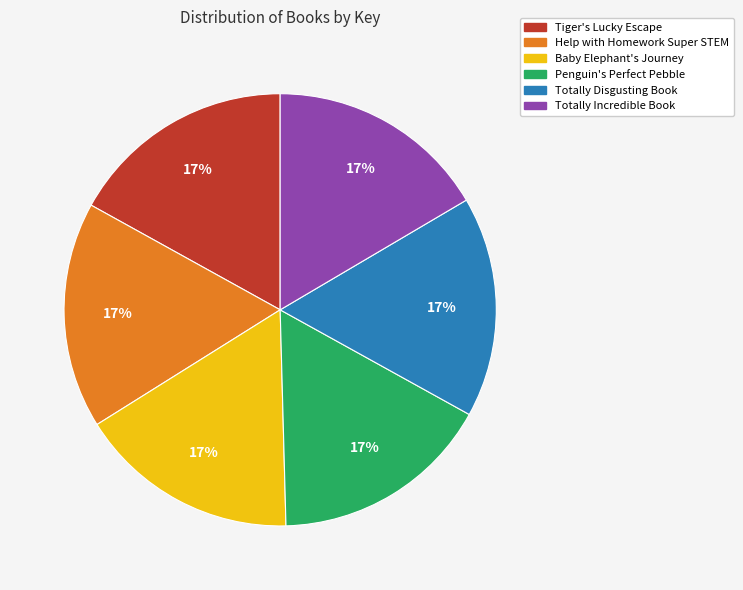

True or false: Totally Incredible Book accounts for 17% of the total.

True